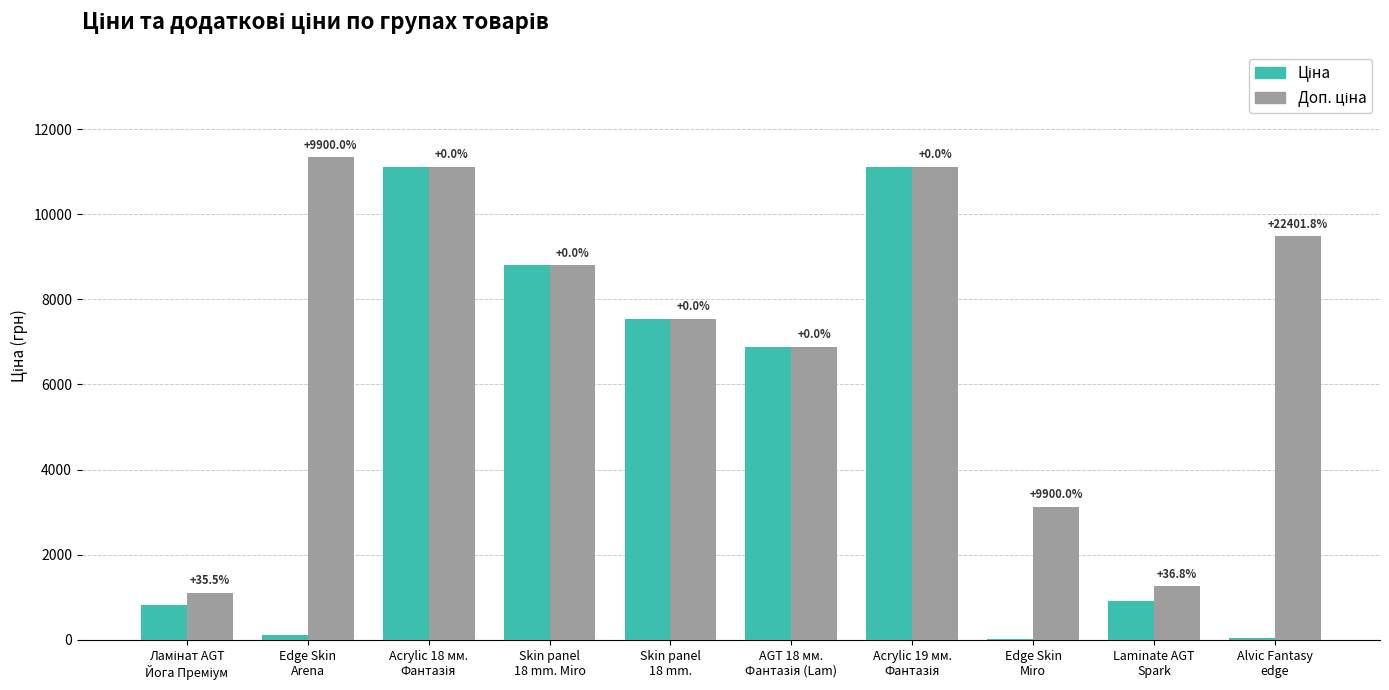

The value of Ціна at Acrylic 19 мм.
Фантазія is 4867.9. True or false?

False